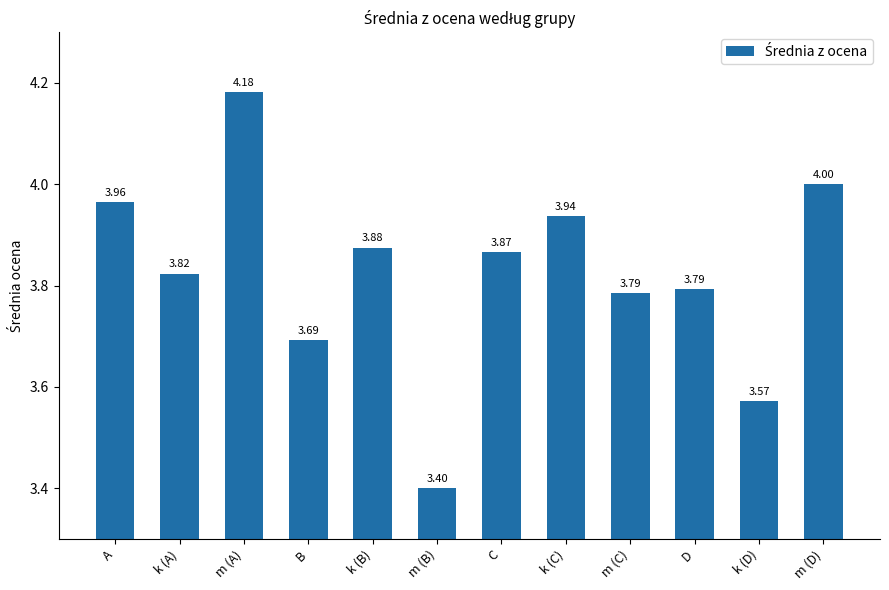

Which has a higher value, m (C) or k (C)?

k (C)